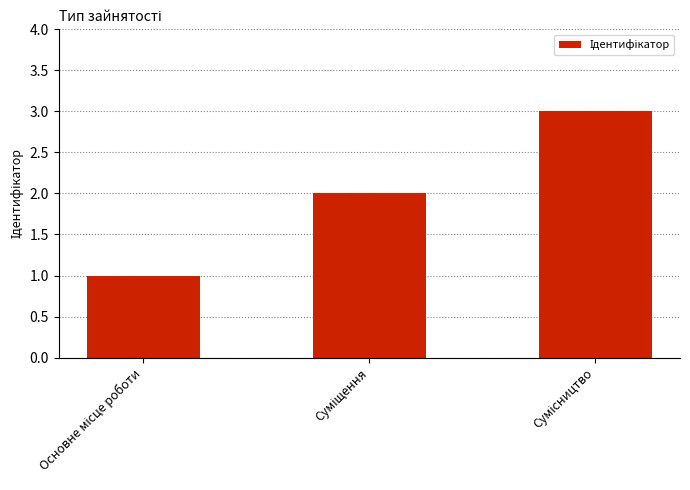

Does the chart contain any negative values?

No